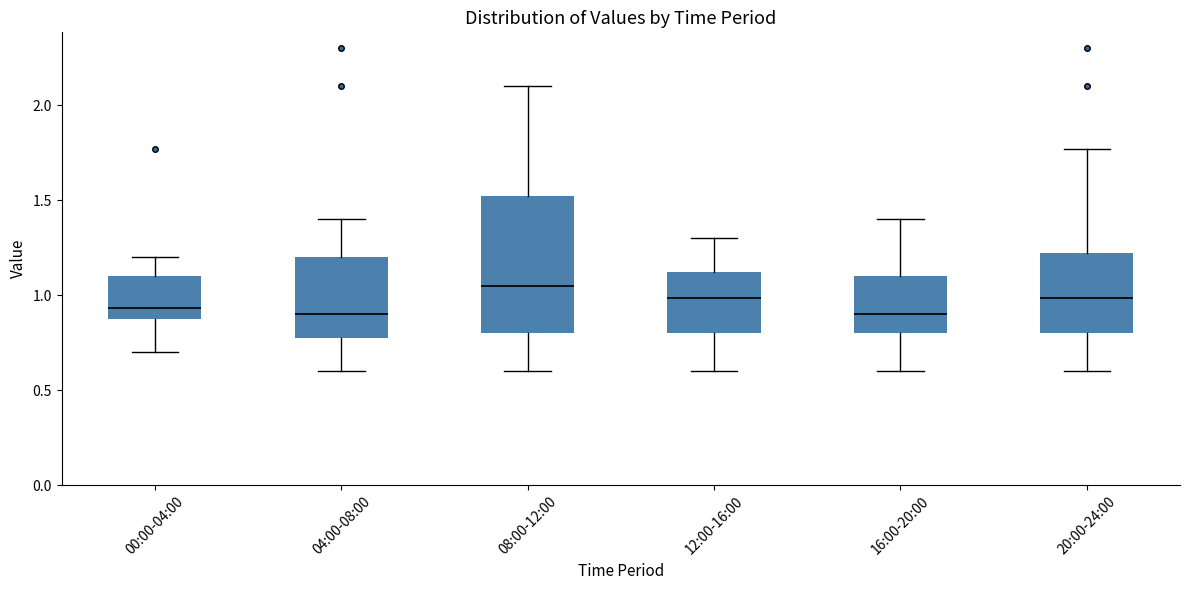

Which box's median line is the highest?

08:00-12:00